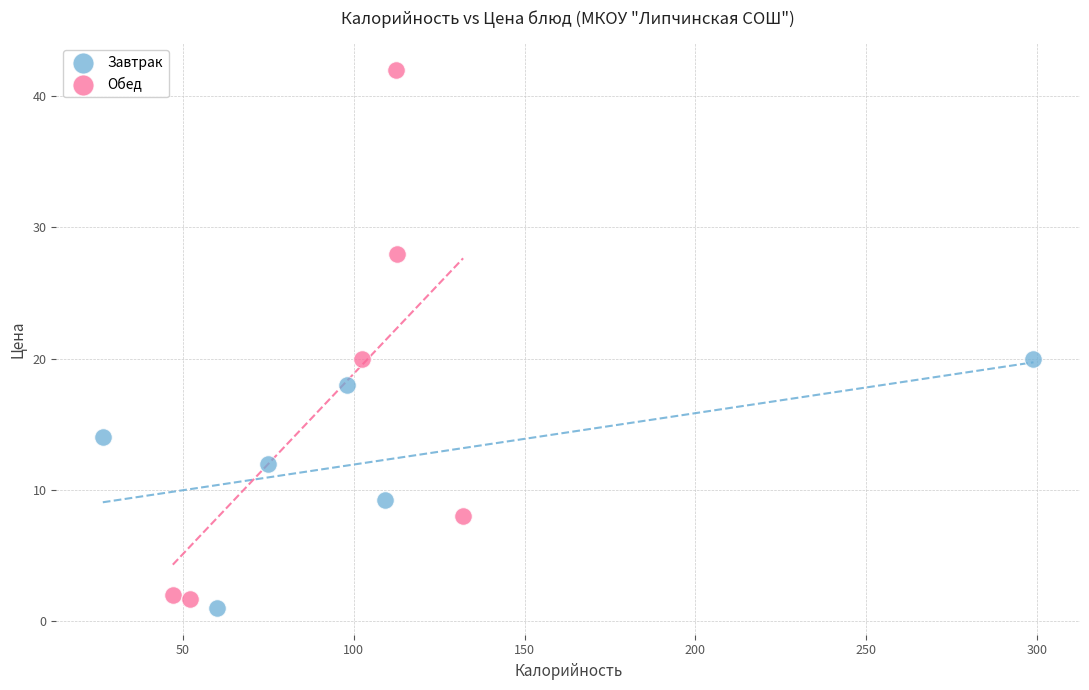

Which series contains the highest Y value?

Обед